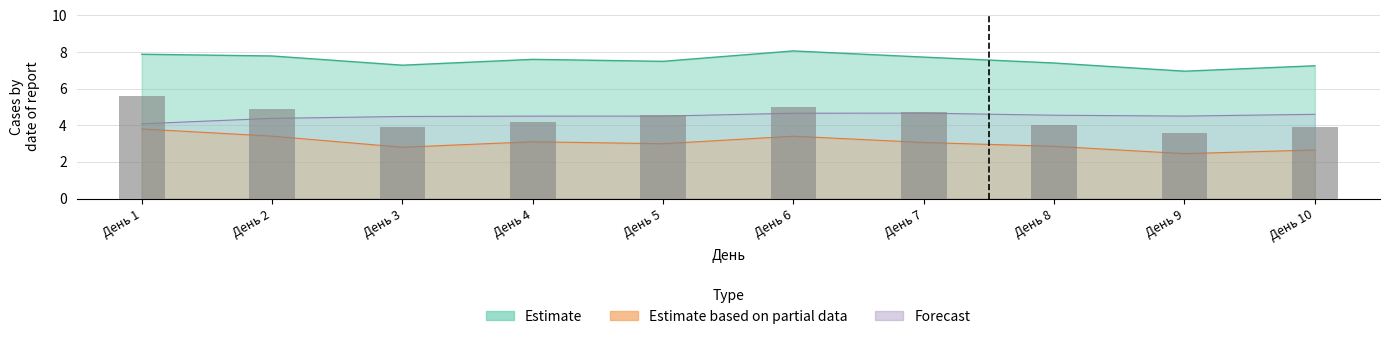

At which category is the sum across all series the highest?

День 6